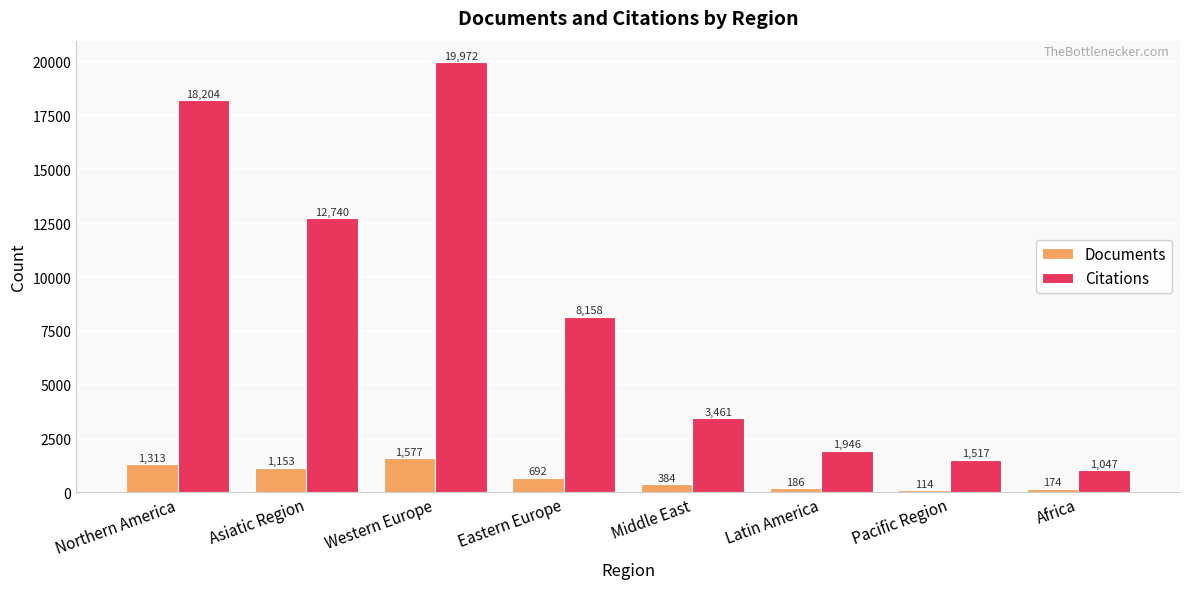

Which series has the widest spread of values?

Citations